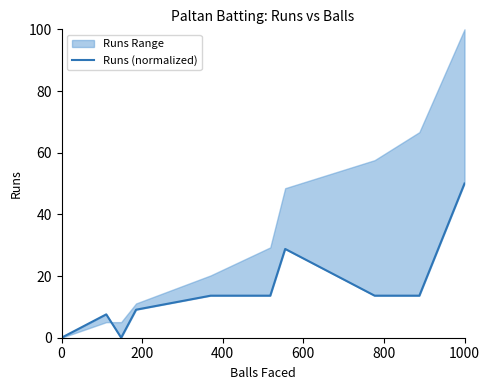

How many interior local peaks (higher than both neighbors) does the data have?

2